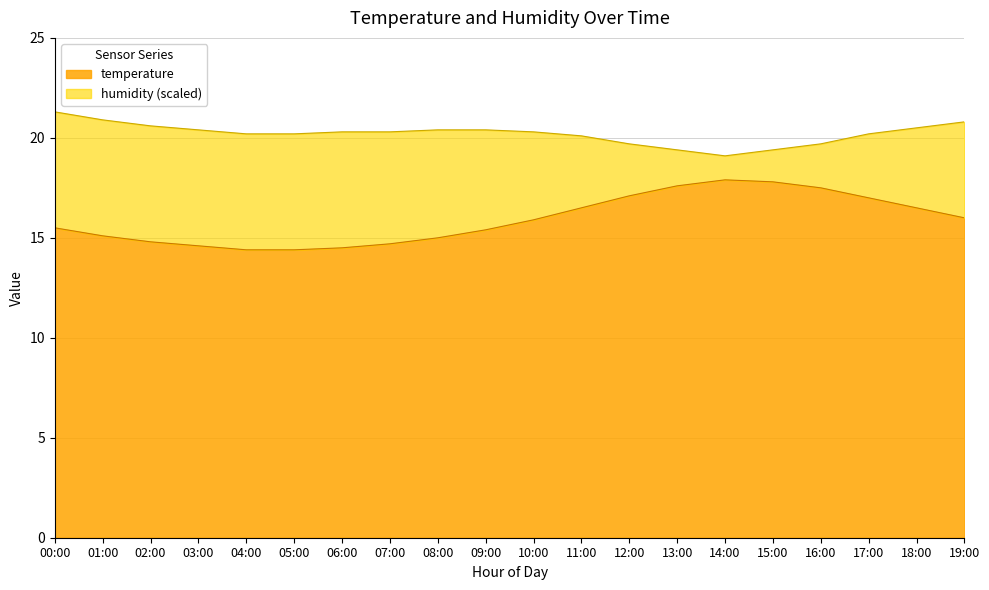

List the labels in order of value, largest first.

14:00, 15:00, 13:00, 16:00, 12:00, 17:00, 11:00, 18:00, 19:00, 10:00, 00:00, 09:00, 01:00, 08:00, 02:00, 07:00, 03:00, 06:00, 04:00, 05:00